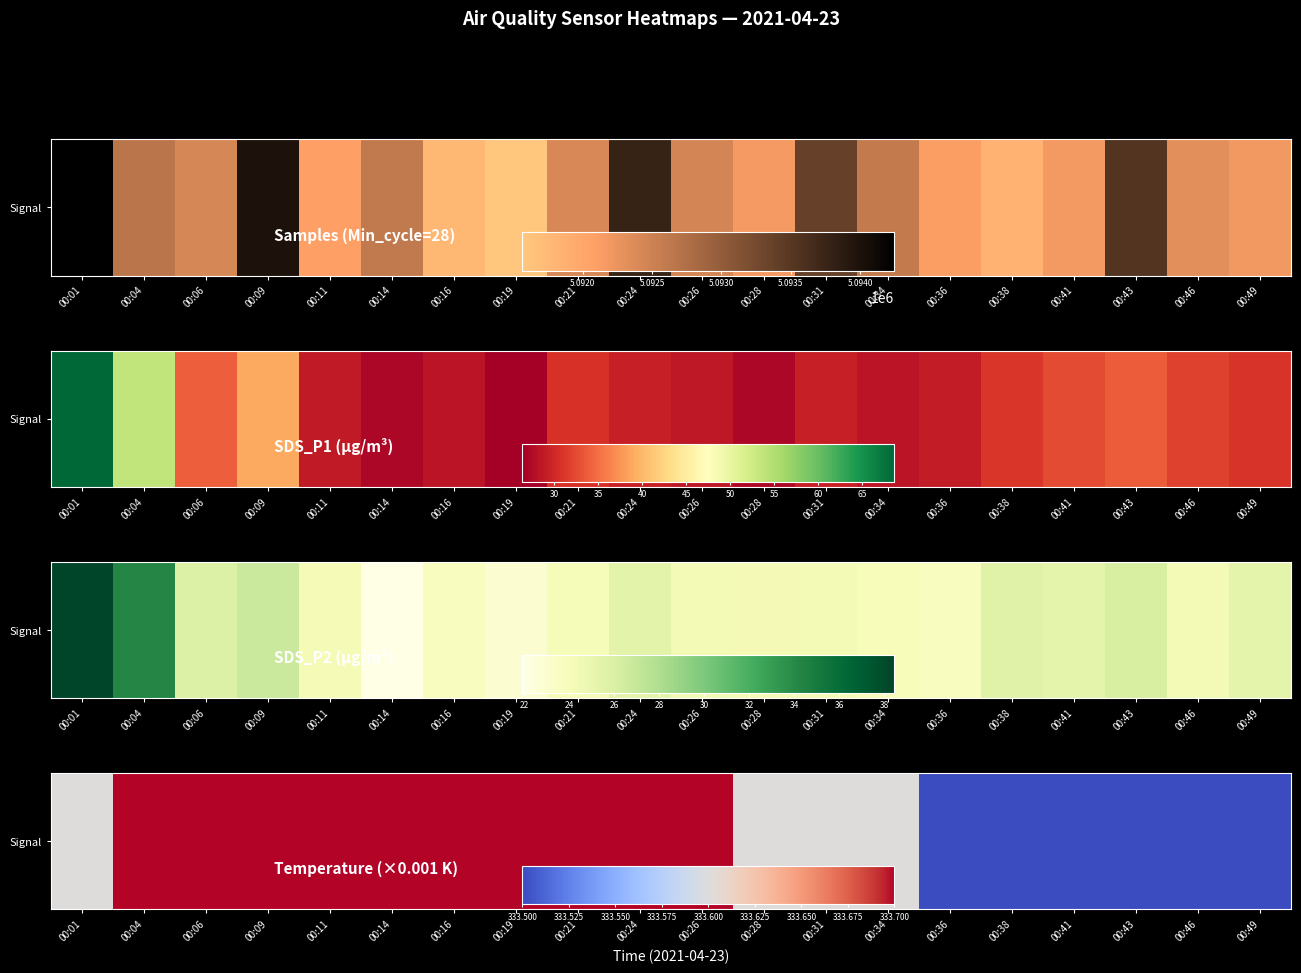

List the labels in order of value, smallest first.

00:36, 00:38, 00:41, 00:43, 00:46, 00:49, 00:01, 00:28, 00:31, 00:34, 00:04, 00:06, 00:09, 00:11, 00:14, 00:16, 00:19, 00:21, 00:24, 00:26